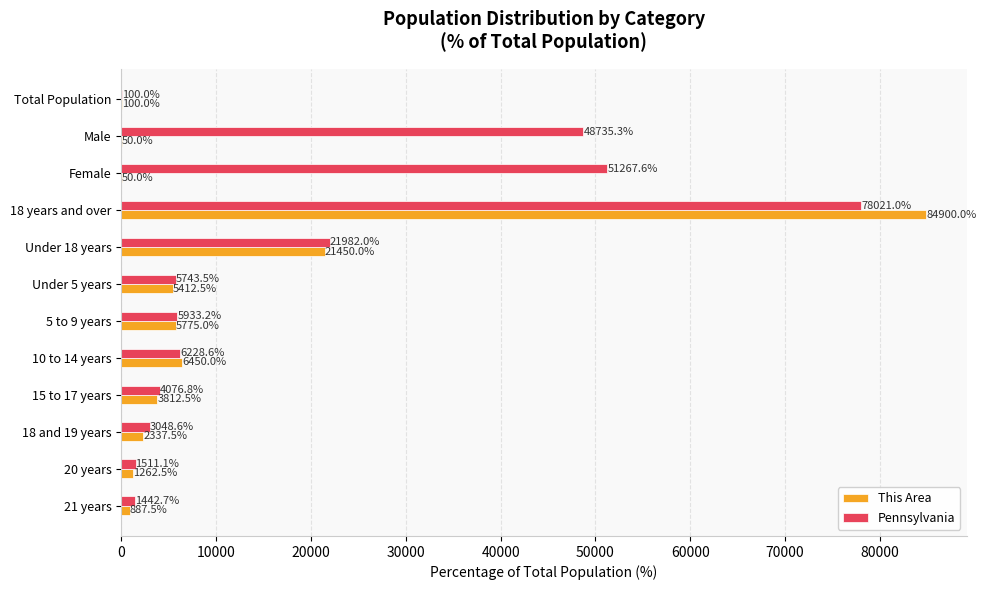

Is it true that This Area equals 6450.0 at 10 to 14 years?

True